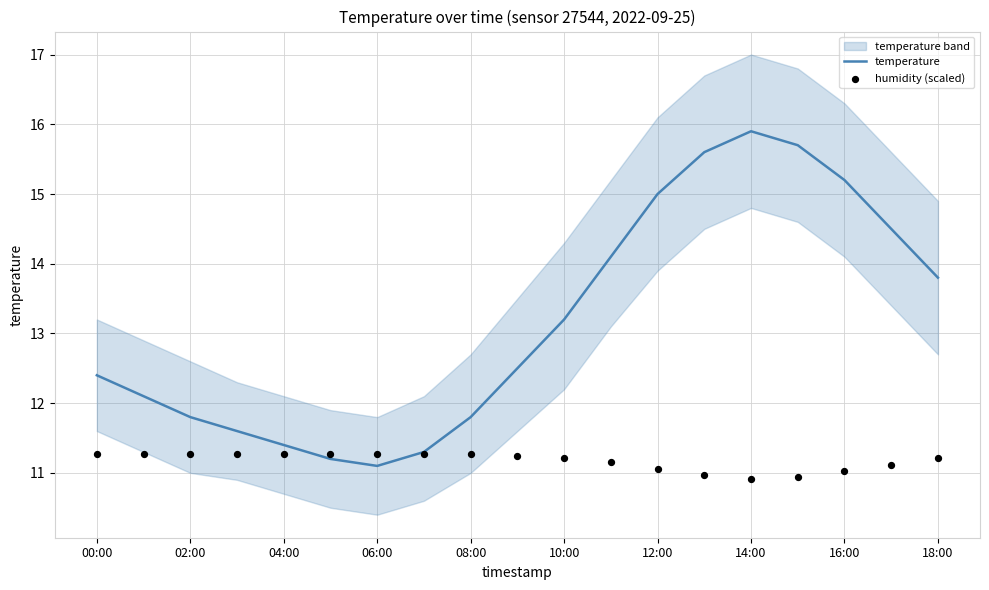

Is it true that temperature equals 12.4 at 00:00?

True